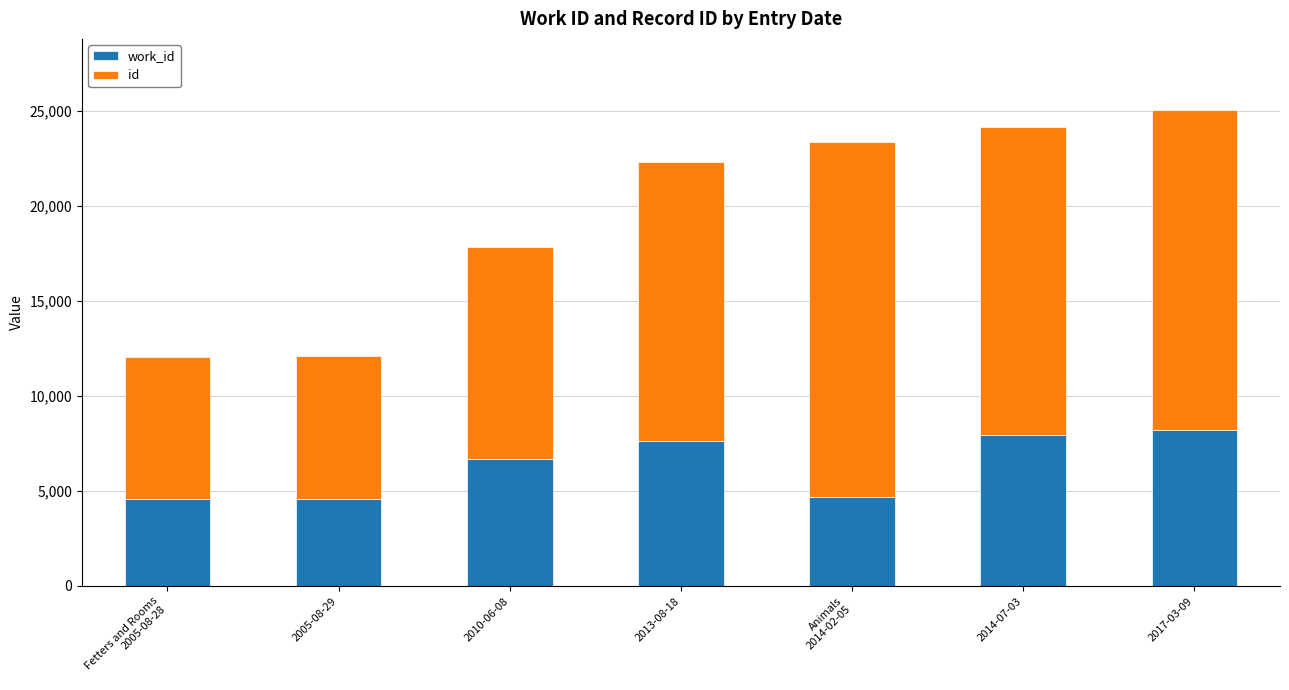

What is the total value across all series at 2014-07-03?

24140